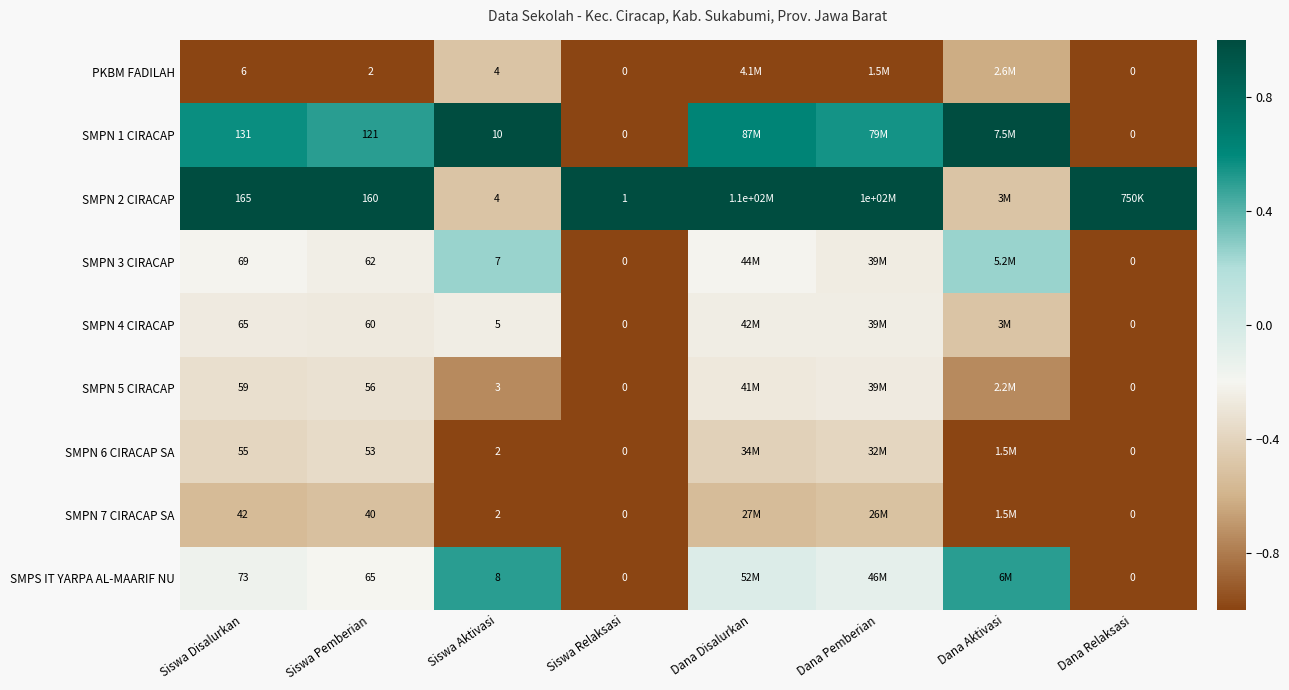

Which has a higher value, Dana Pemberian or Dana Relaksasi?

Dana Pemberian